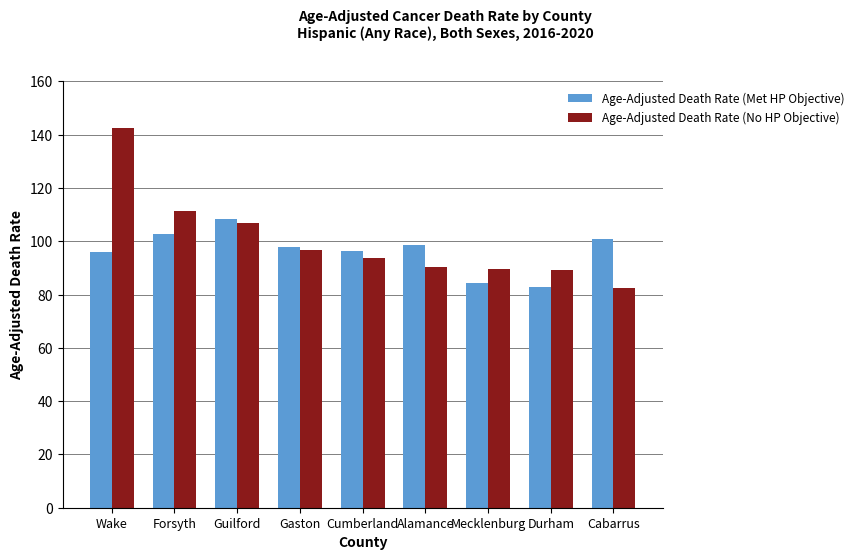

Which series changed the most between Guilford and Mecklenburg?

Age-Adjusted Death Rate (Met HP Objective)